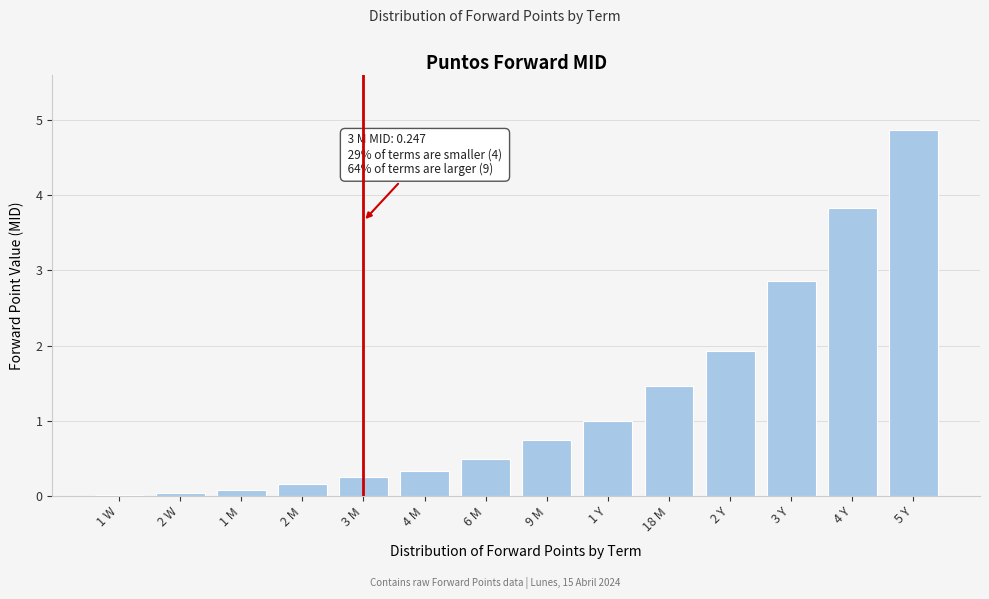

What is the label of the 14th bar from the right?

1 W